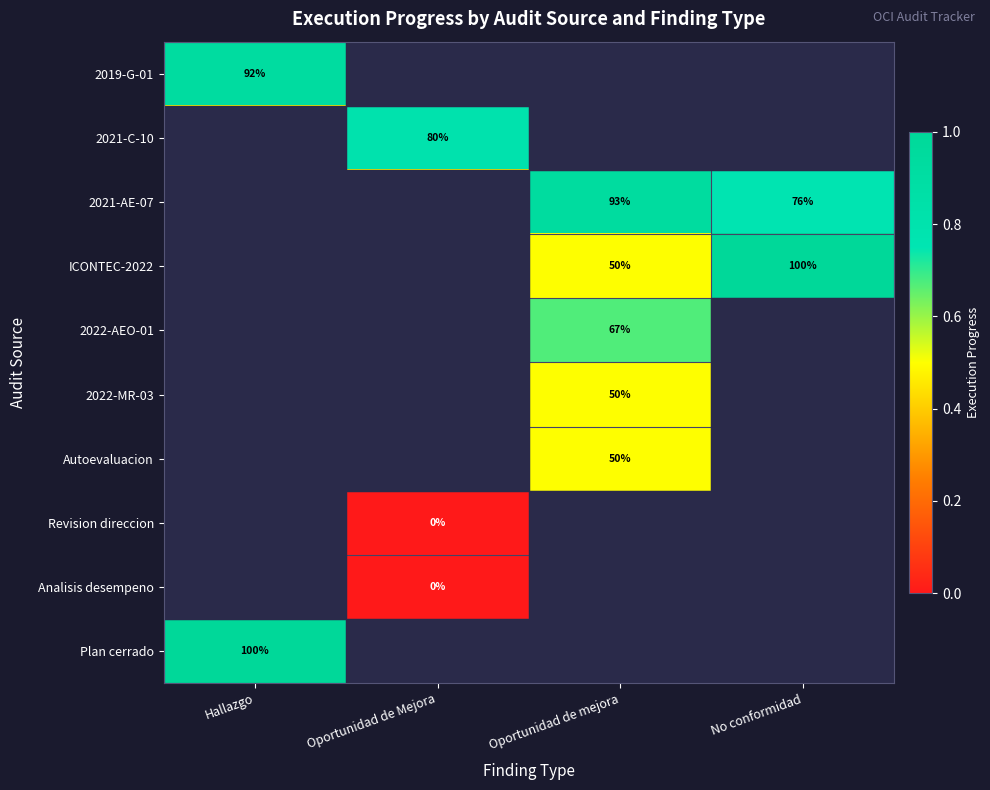

Is it true that 2022-MR-03 equals 25.2 at Oportunidad de mejora?

False